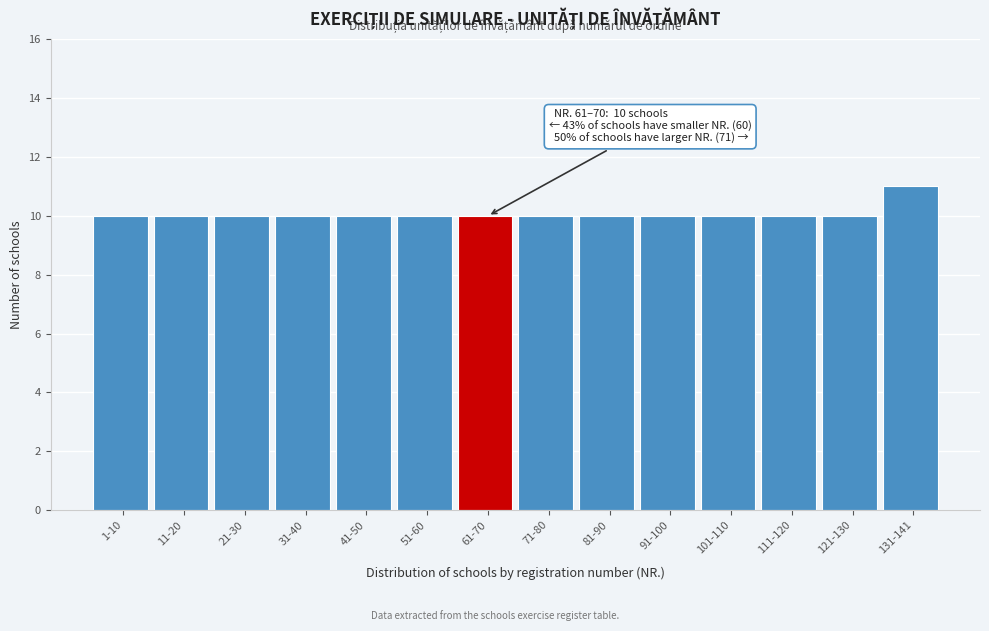

Reading right to left, transcribe all the data shown in this chart.

131-141=11	121-130=10	111-120=10	101-110=10	91-100=10	81-90=10	71-80=10	61-70=10	51-60=10	41-50=10	31-40=10	21-30=10	11-20=10	1-10=10